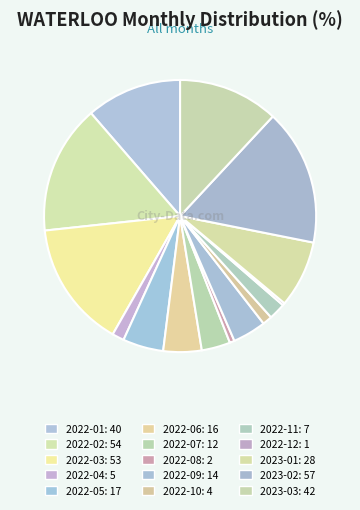

To the nearest percent, what is the difference between the largest and smallest slice percentages?

16%